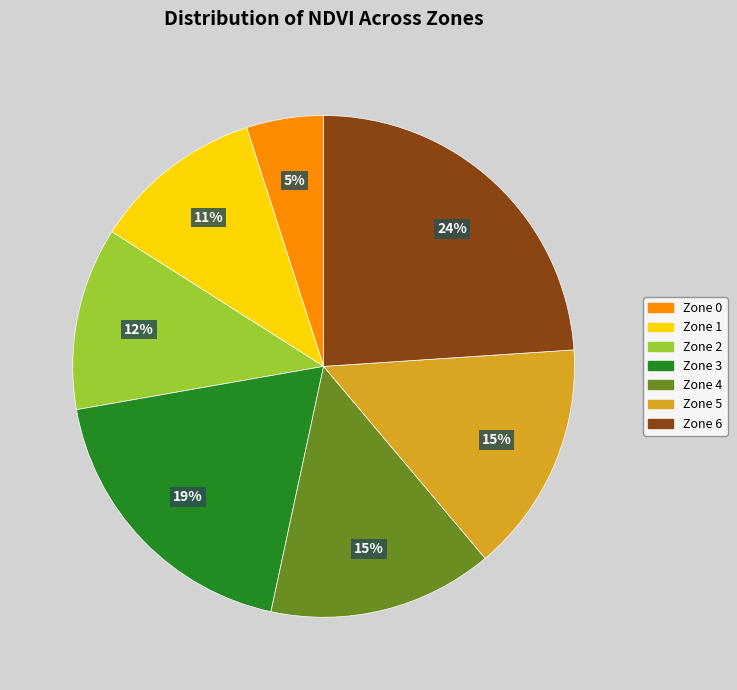

Do Zone 4 and Zone 1 together represent more than half of the pie?

No